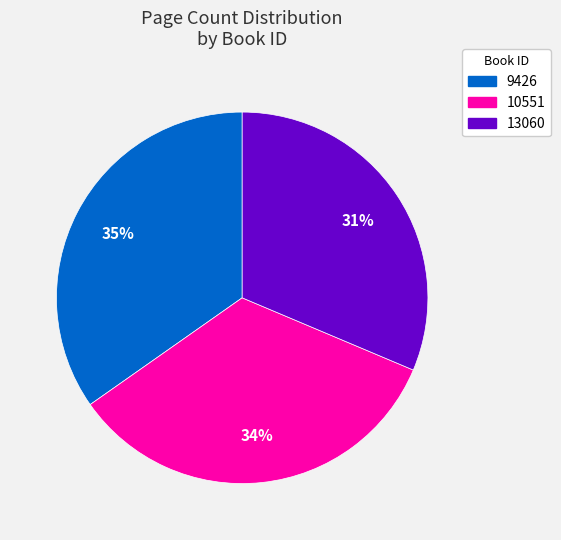

Which category has the smallest portion of the pie?

13060